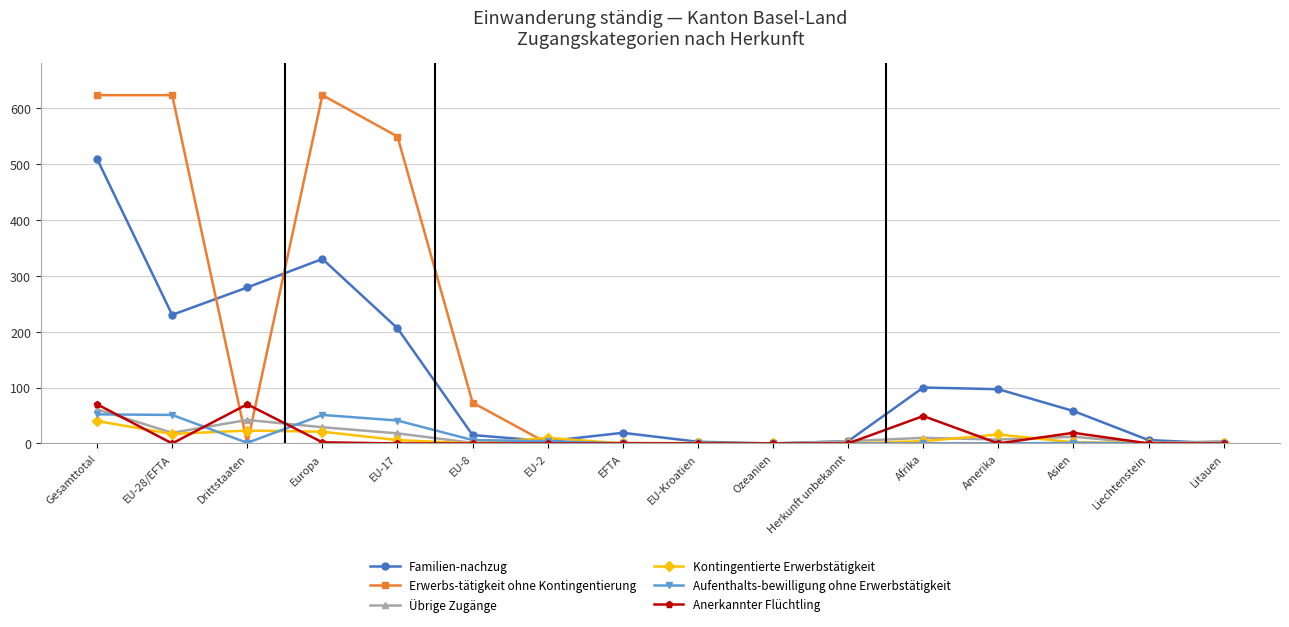

The Anerkannter Flüchtling series shows 0 at Amerika. True or false?

True